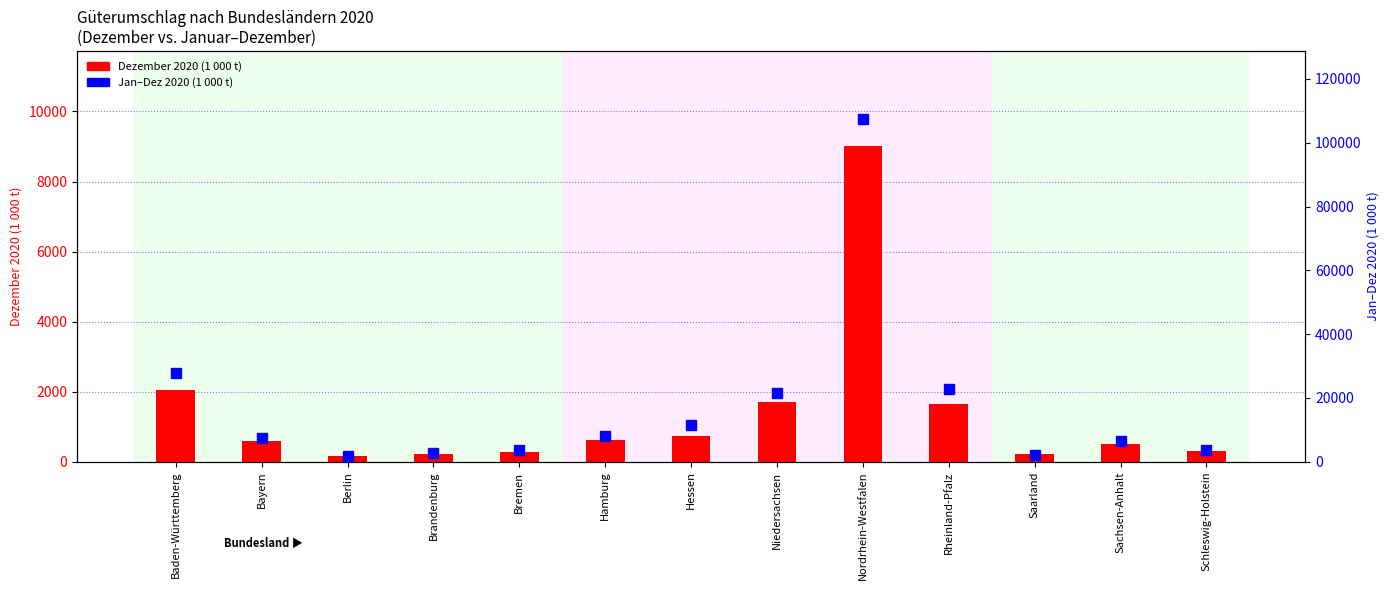

Count the number of data series in this chart.

2